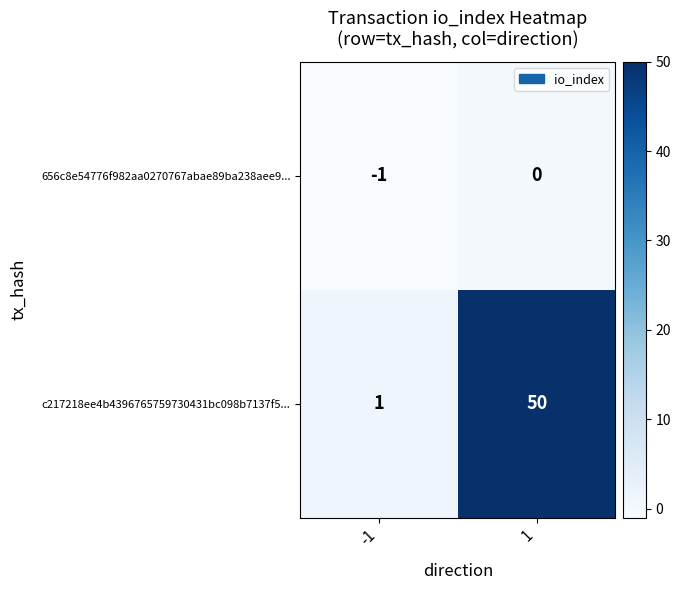

Reading right to left, what are all the values shown in this chart?

656c8e54776f982aa0270767abae89ba238aee9...: 0	-1
c217218ee4b4396765759730431bc098b7137f5...: 50	1